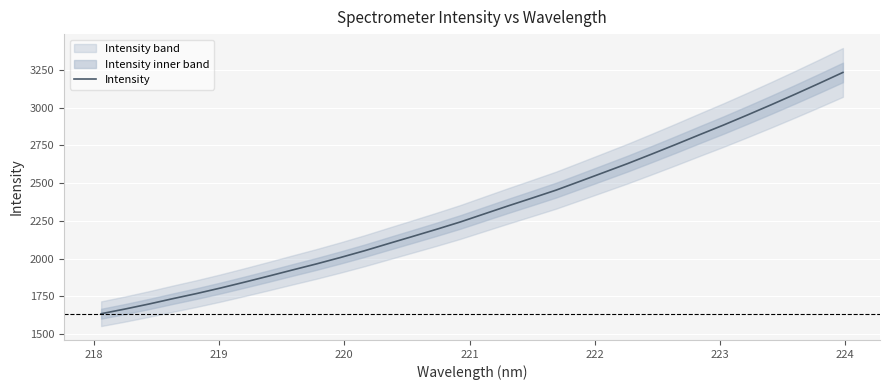

How many values are below 2296?

16